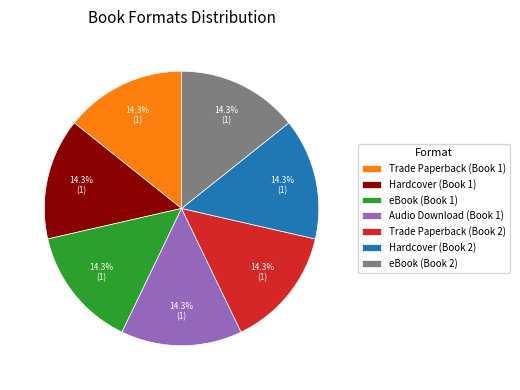

What portion of the pie excludes Trade Paperback (Book 2)?

85.7%